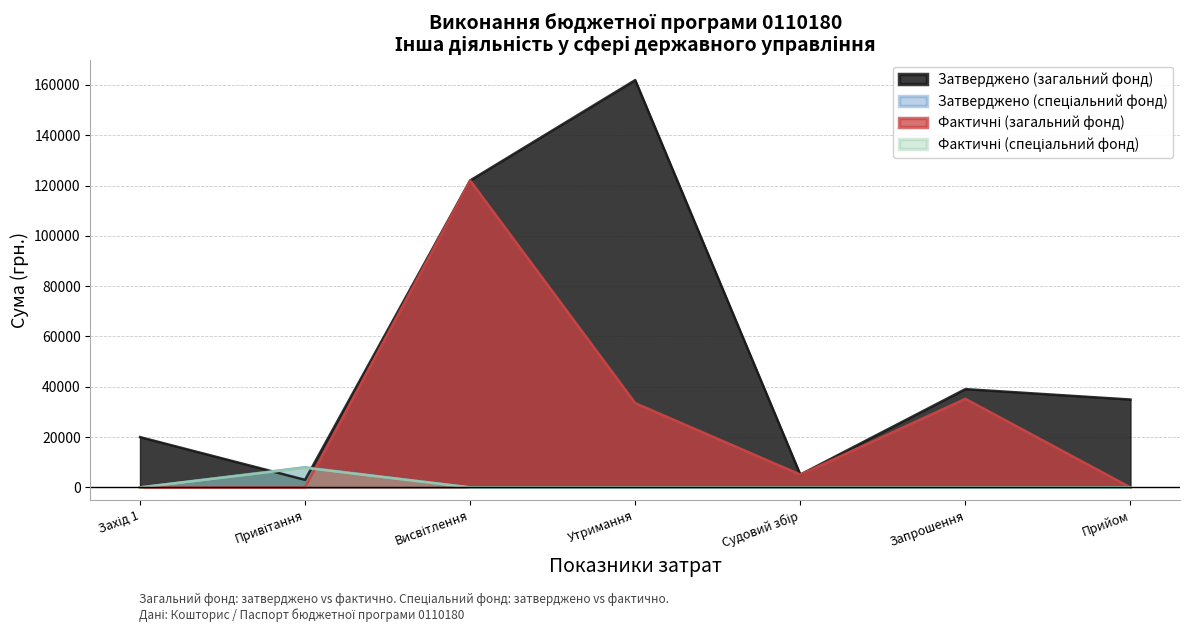

The value of Затверджено (загальний фонд) at Прийом is 34930.0. True or false?

True